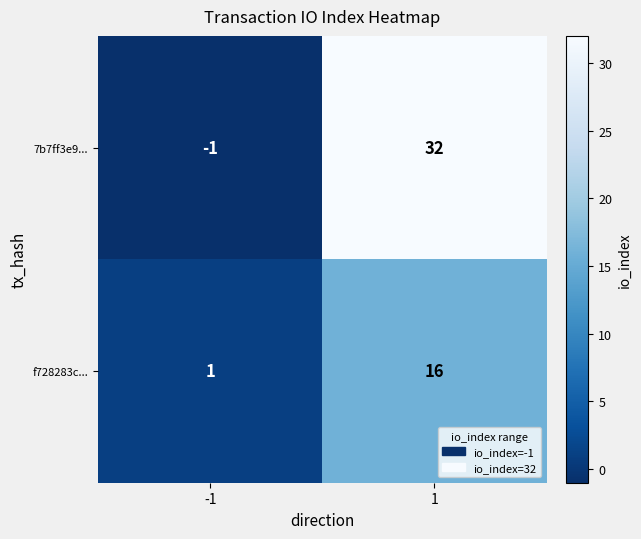

At which category is the sum across all series the highest?

1